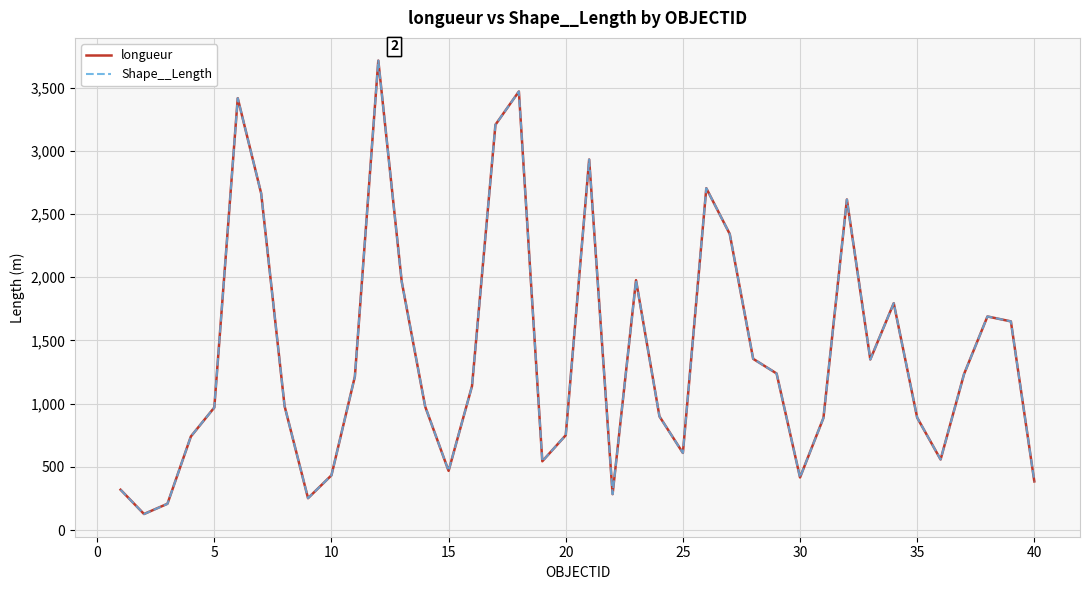

How many interior local peaks does the Shape__Length series have?

9